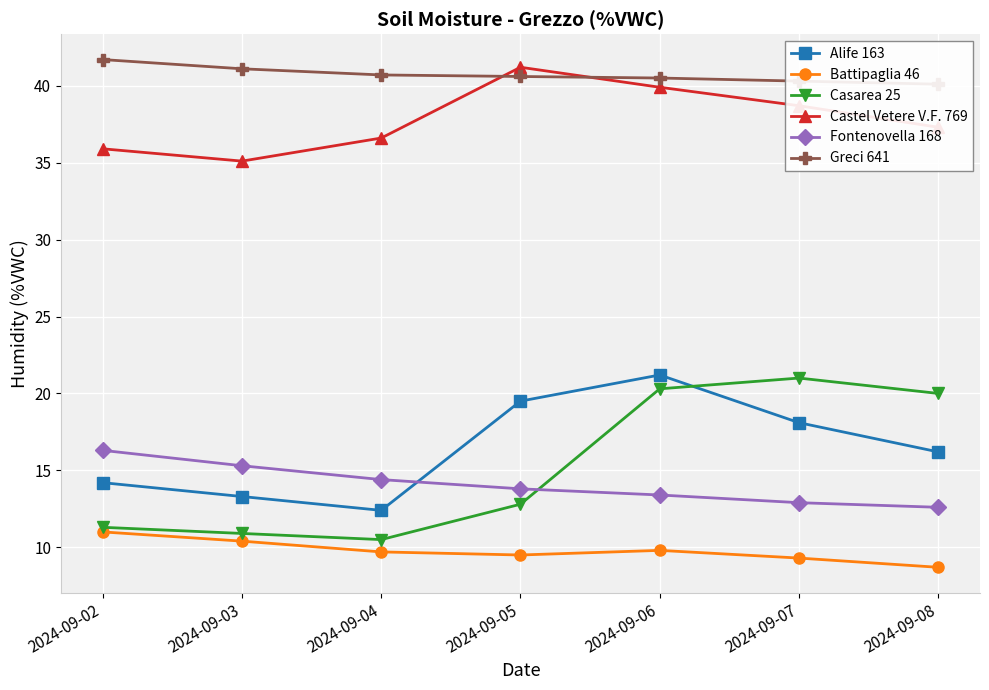

List the labels in order of Casarea 25 value, smallest first.

2024-09-04, 2024-09-03, 2024-09-02, 2024-09-05, 2024-09-08, 2024-09-06, 2024-09-07